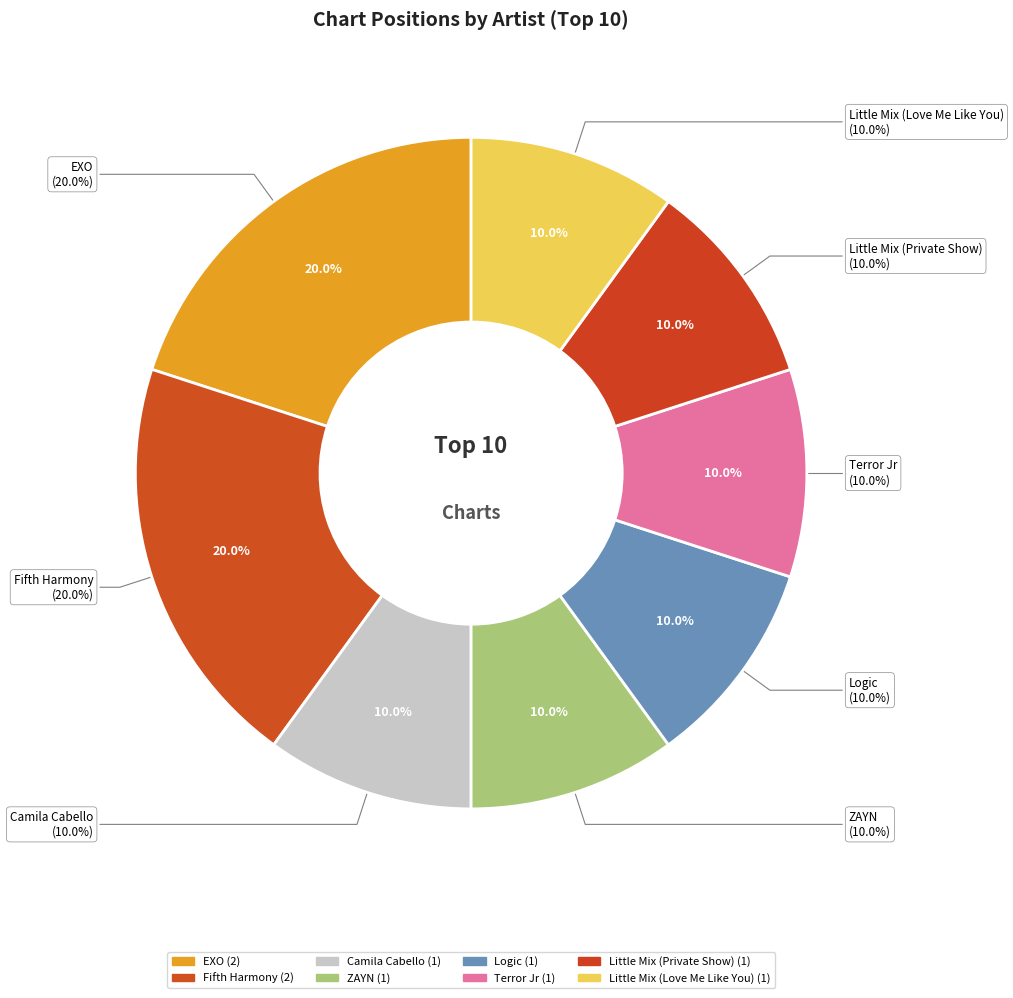

How many slices are in this pie chart?

8